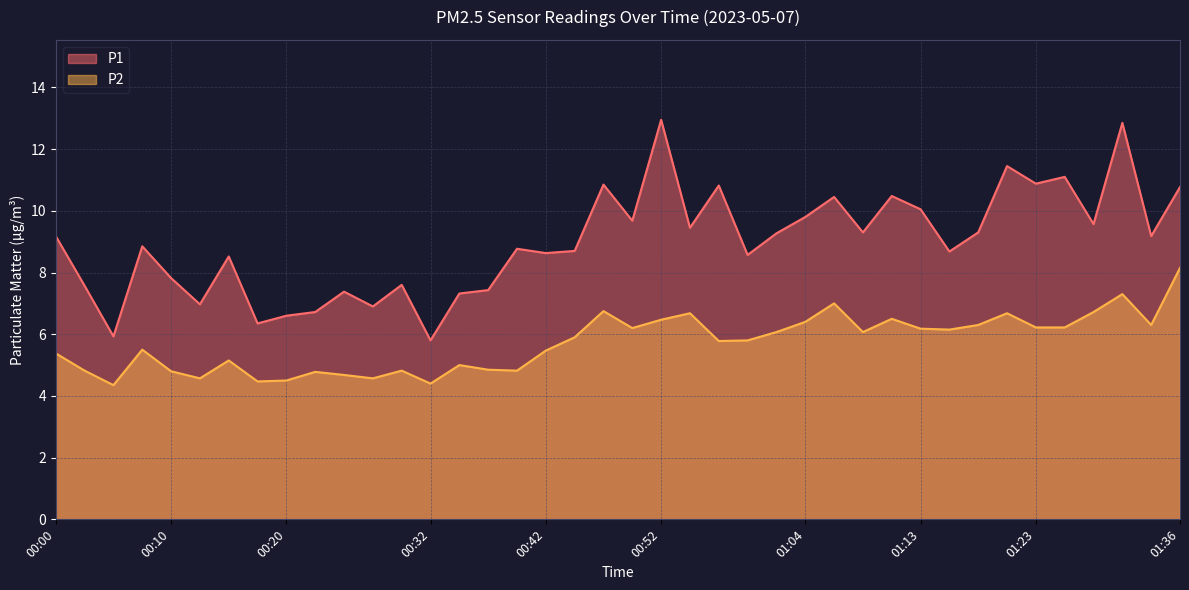

What is the greatest value displayed?

12.9